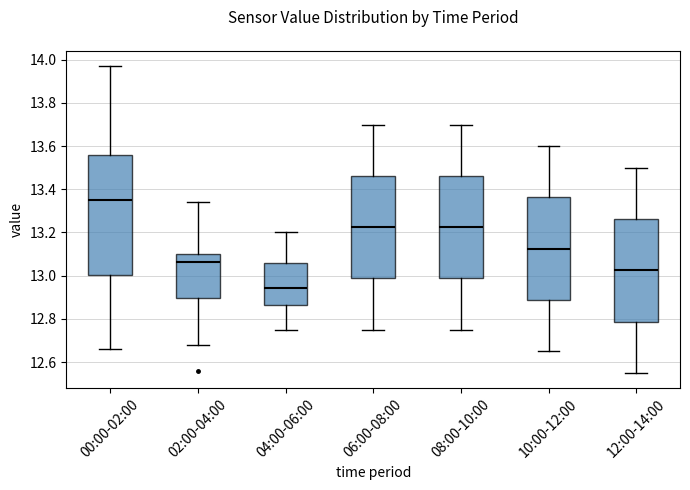

Which box is the tallest, from its lower edge to its upper edge?

00:00-02:00